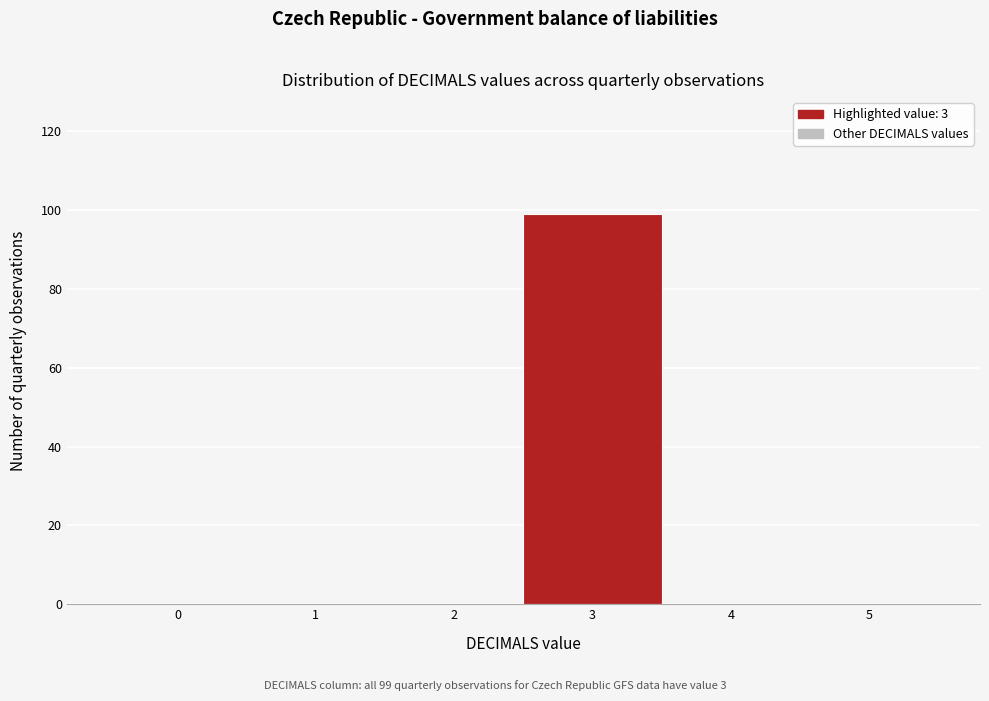

Reading left to right, list all the values displayed in this chart.

0=0	1=0	2=0	3=99	4=0	5=0